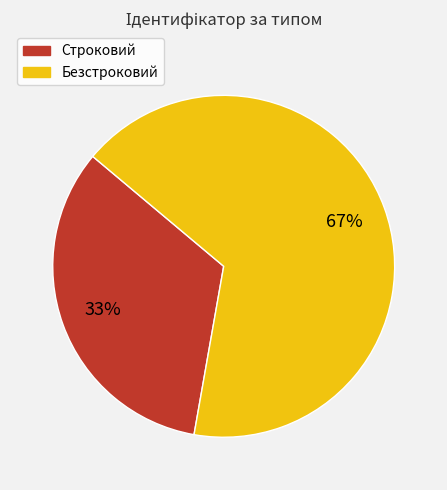

Which slice is the largest?

Безстроковий